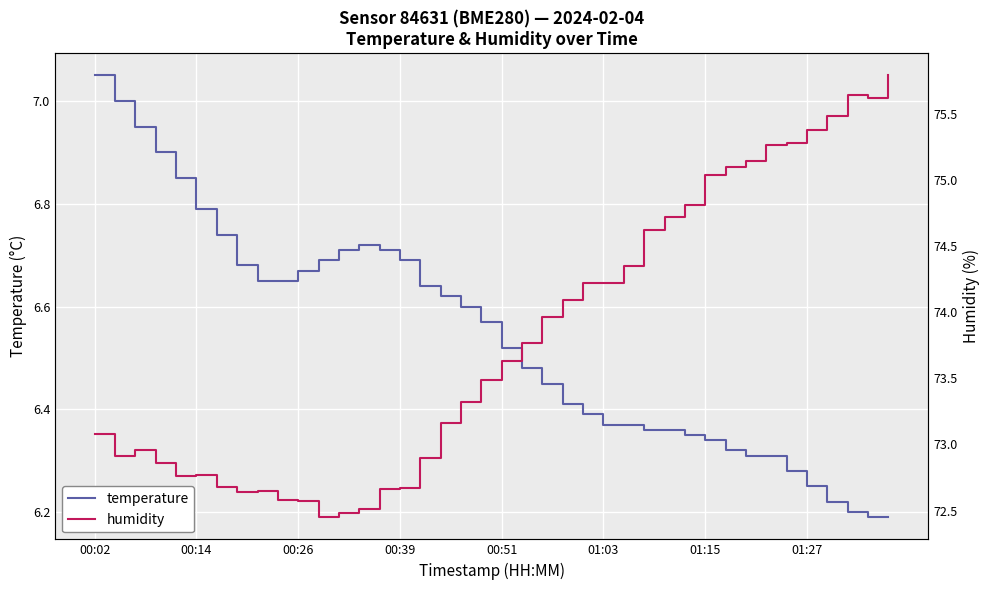

The value of temperature at 37 is 6.2. True or false?

True